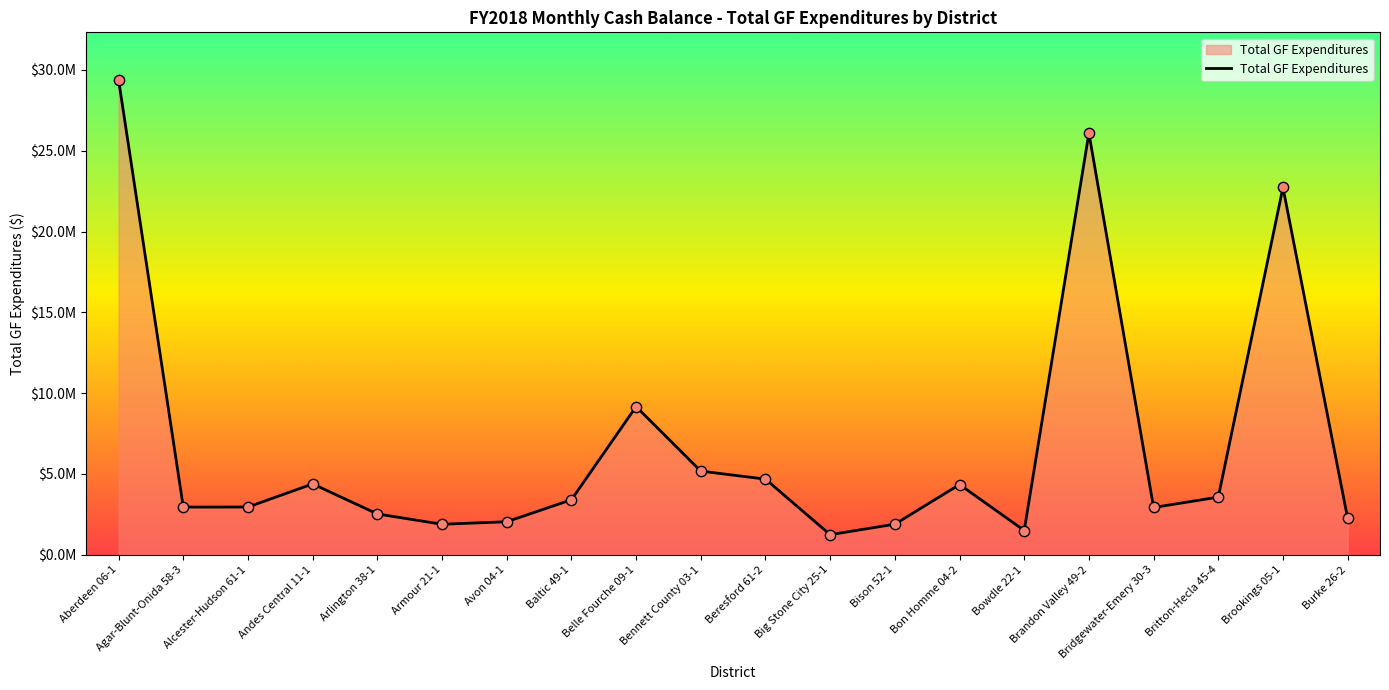

Which has a higher value, Britton-Hecla 45-4 or Brookings 05-1?

Brookings 05-1